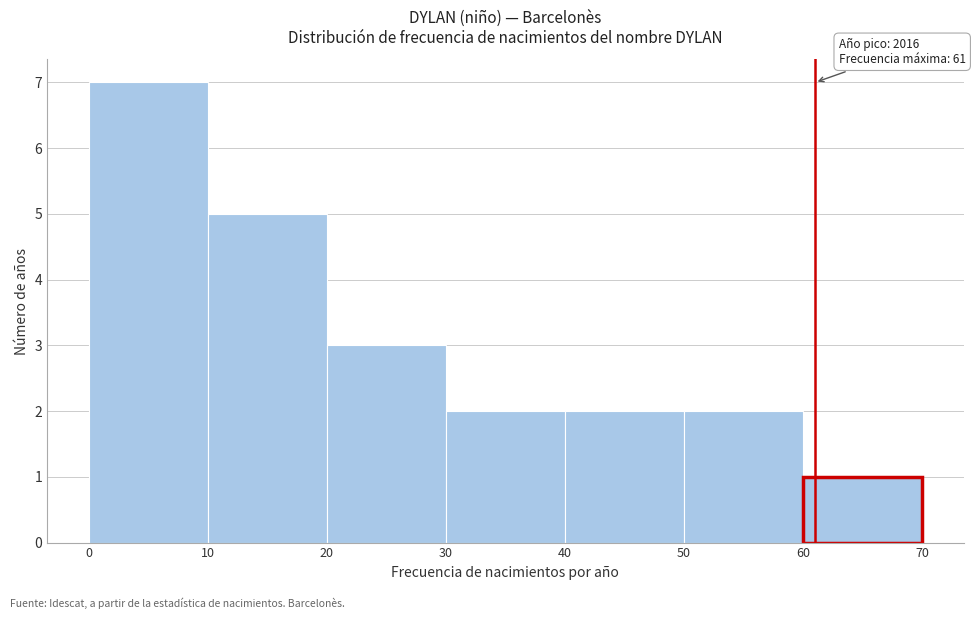

Over which range of the x-axis is the bar tallest?

0 to 10